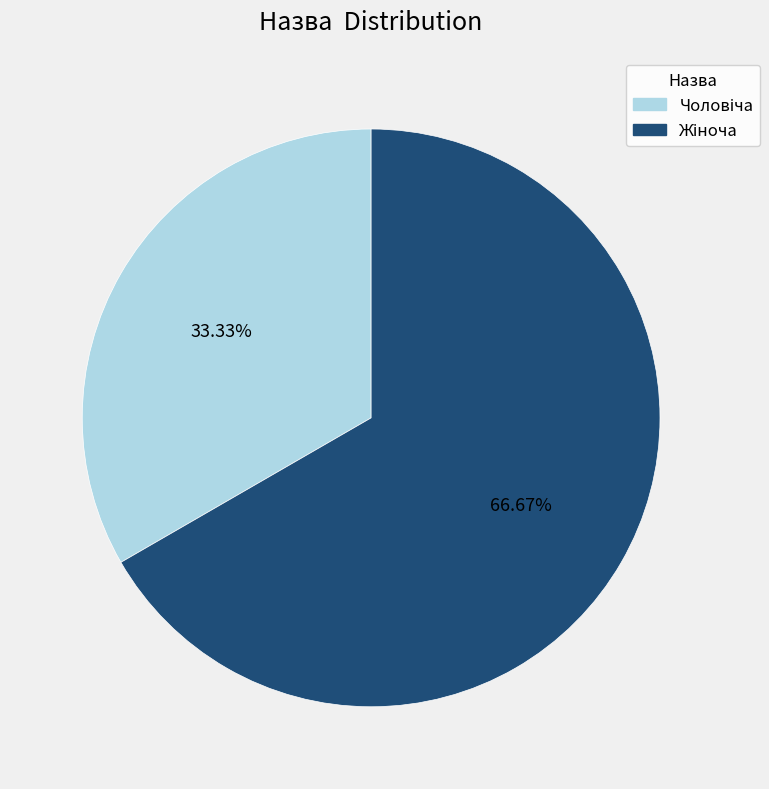

Is there a majority slice in this chart?

Yes